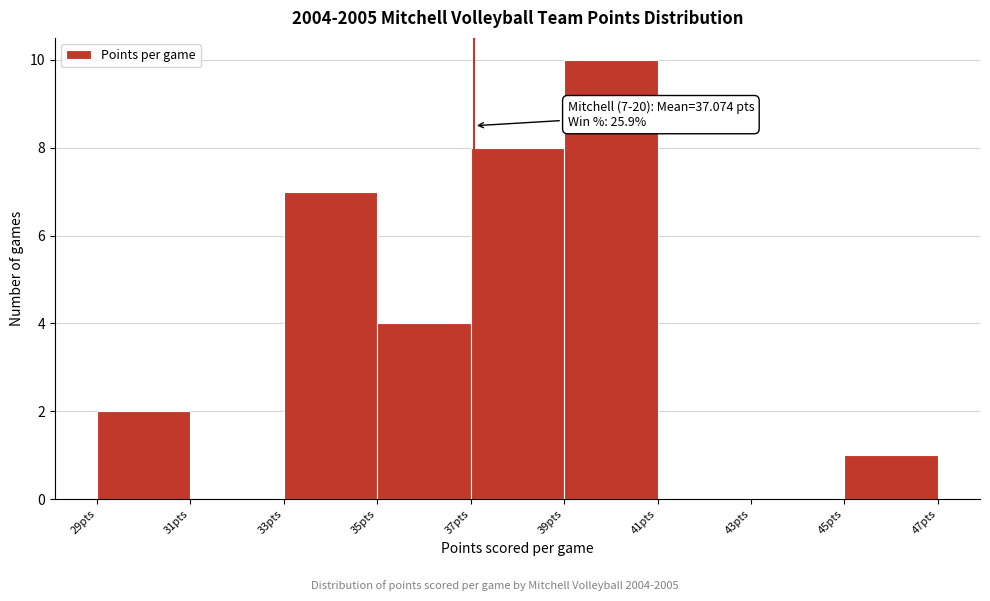

Over which range of the x-axis is the bar tallest?

39 to 41